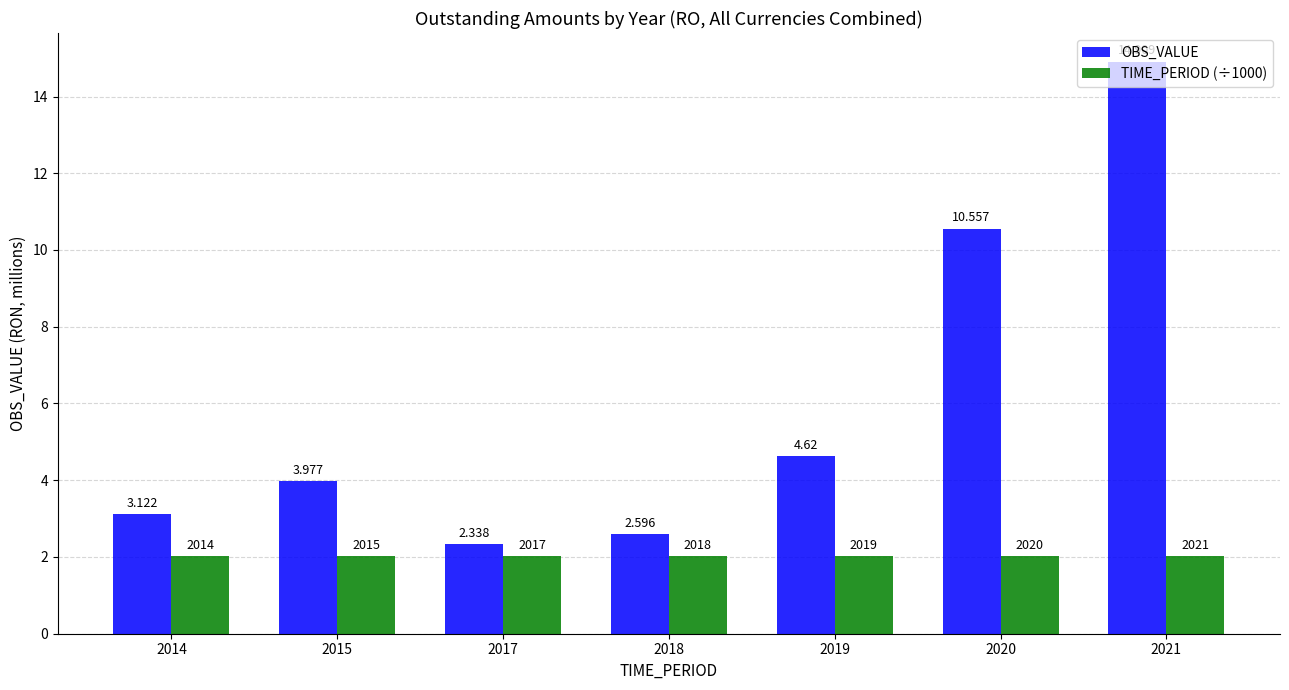

What is the difference between the highest and lowest values at 2020?

8.5